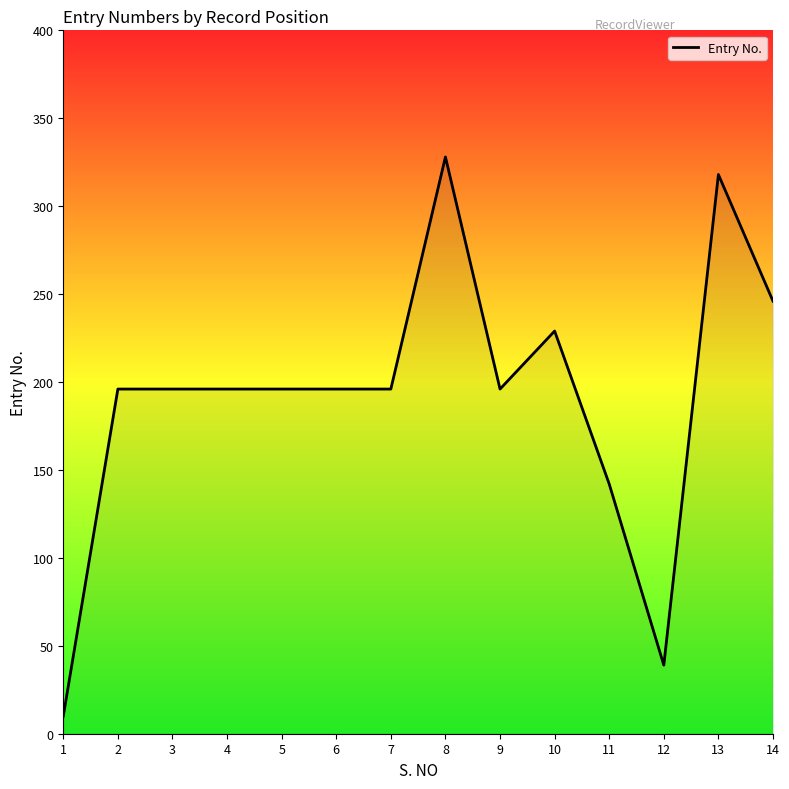

Reading left to right, transcribe all the data shown in this chart.

10	196	196	196	196	196	196	328	196	229	142	39	318	246